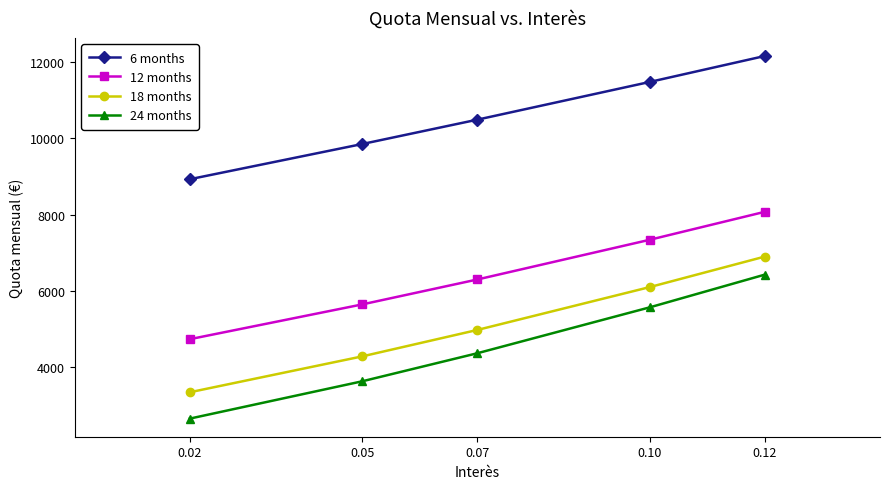

What is the average value of the 12 months series?

6414.9